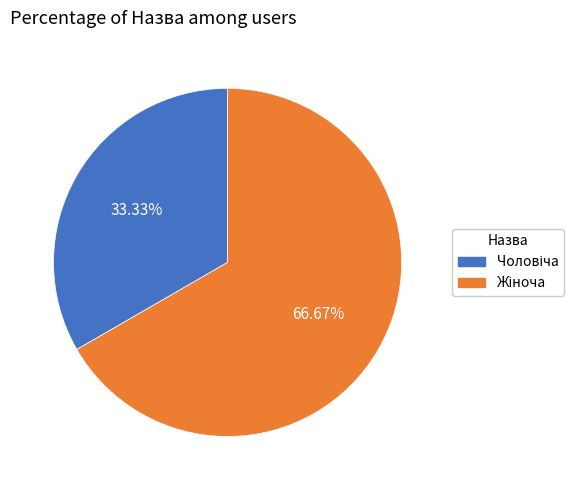

Is there a majority slice in this chart?

Yes